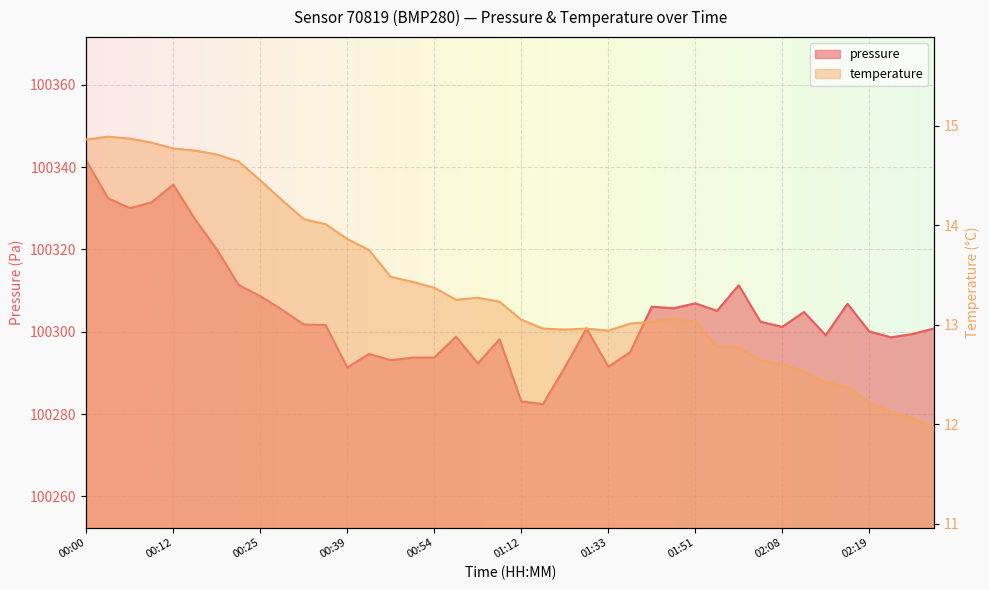

How many lines are shown in the chart?

2